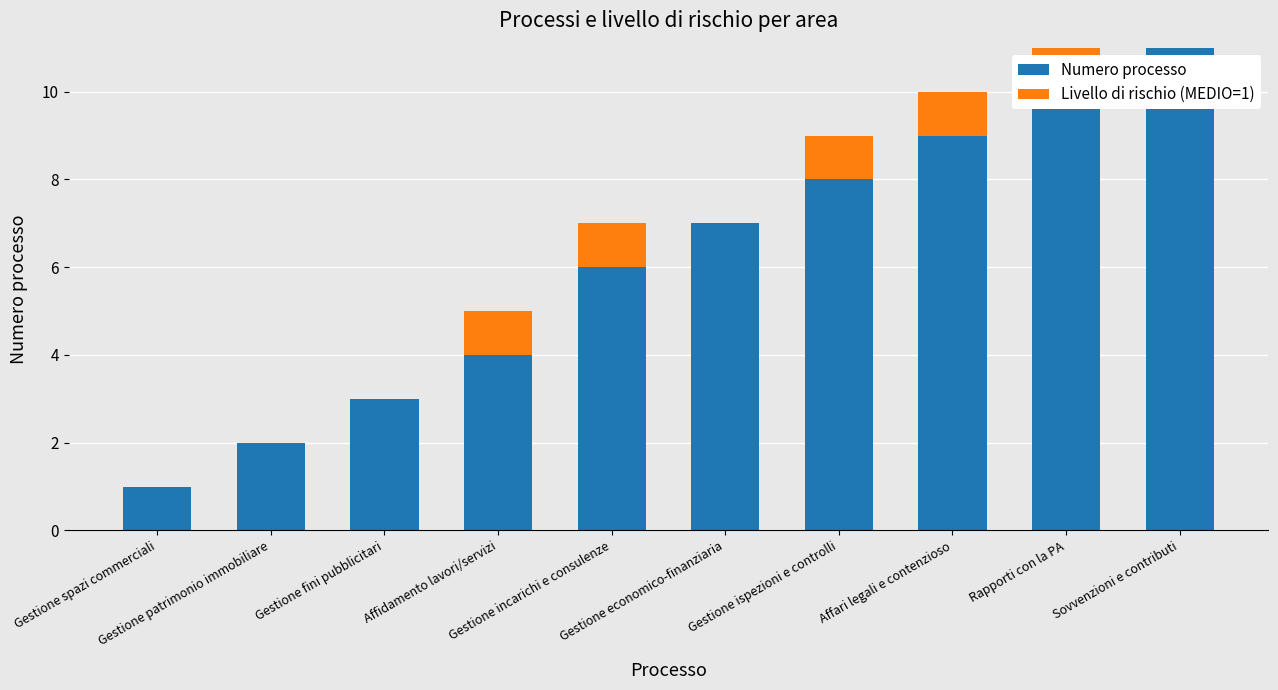

What is the highest value of the Numero processo series?

11